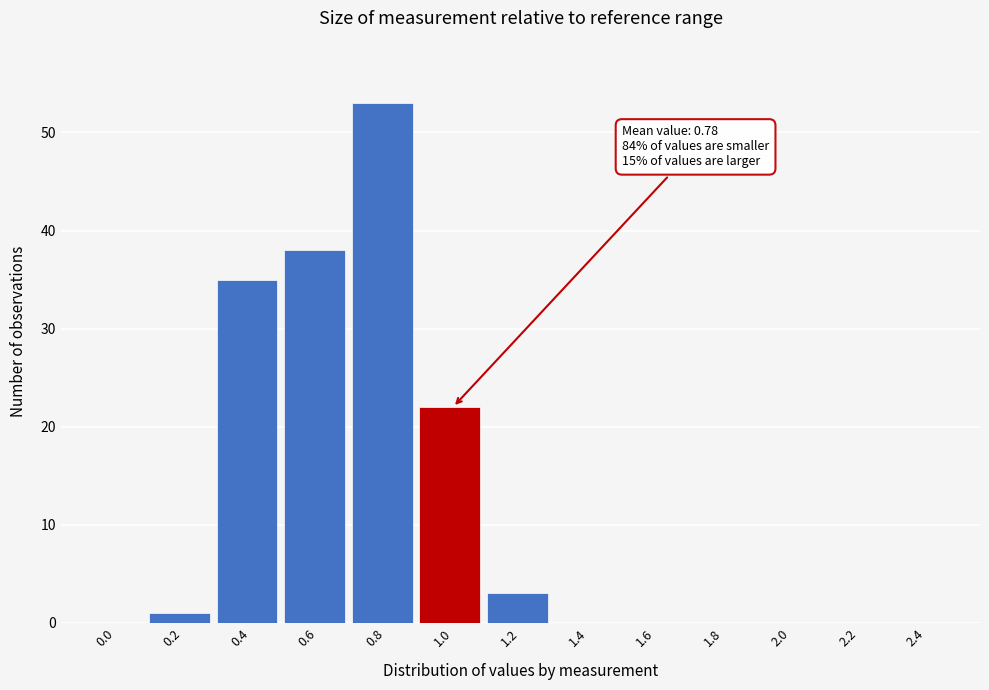

Reading left to right, what are all the values shown in this chart?

0.0=0	0.2=1	0.4=35	0.6=38	0.8=53	1.0=22	1.2=3	1.4=0	1.6=0	1.8=0	2.0=0	2.2=0	2.4=0